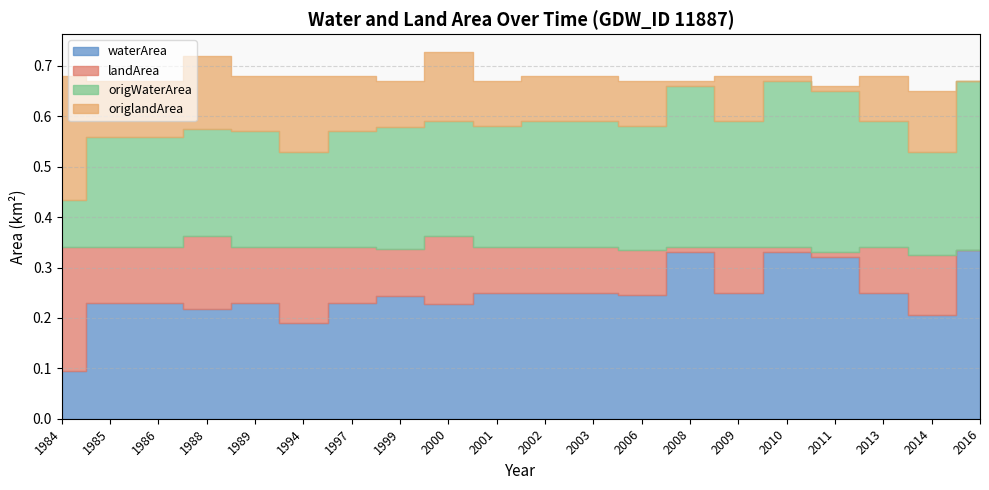

The origlandArea series shows 0.0 at 2011. True or false?

False